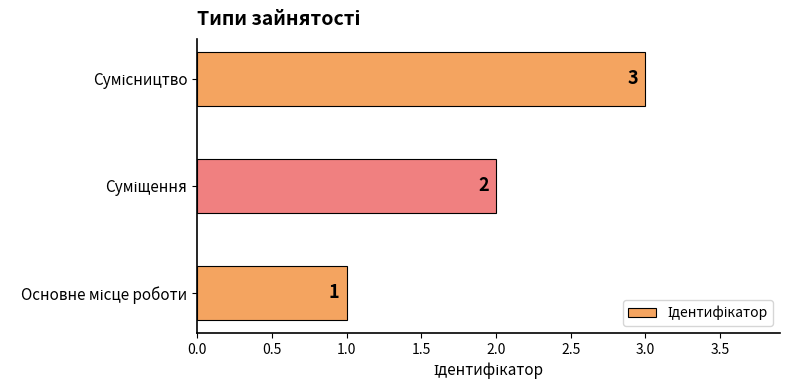

How many bars are there in total?

3